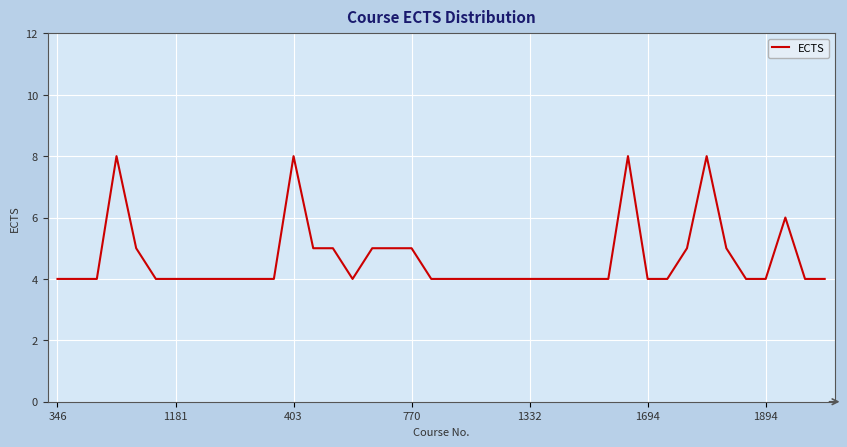

What is the greatest value displayed?

8